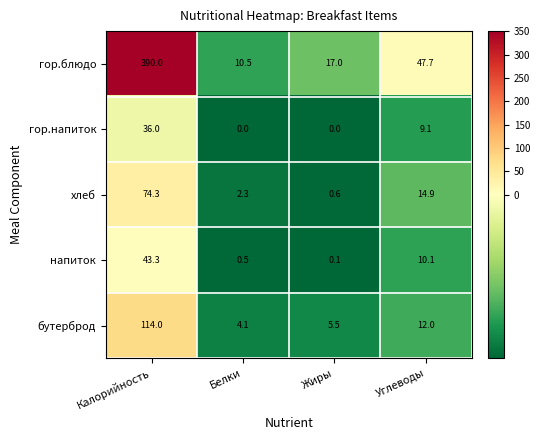

Between Калорийность and Углеводы, which series saw the biggest shift?

гор.блюдо